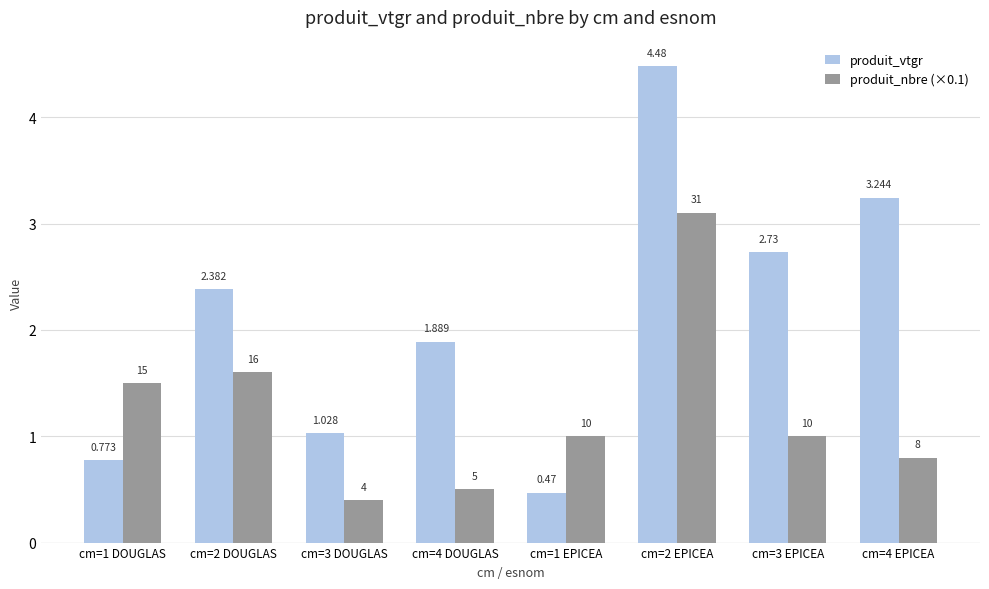

Which series has the largest total across all categories?

produit_vtgr